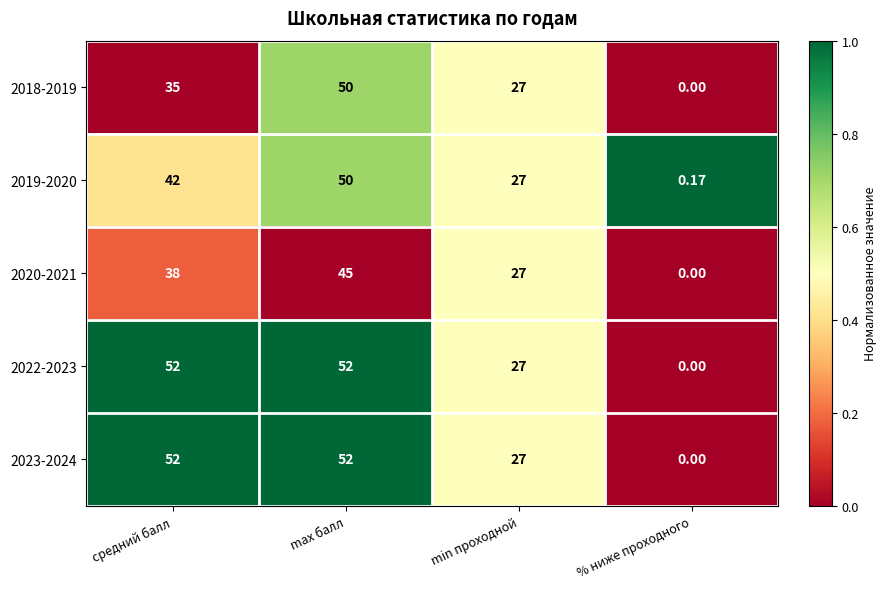

List the labels in order of 2020-2021 value, largest first.

max балл, средний балл, min проходной, % ниже проходного